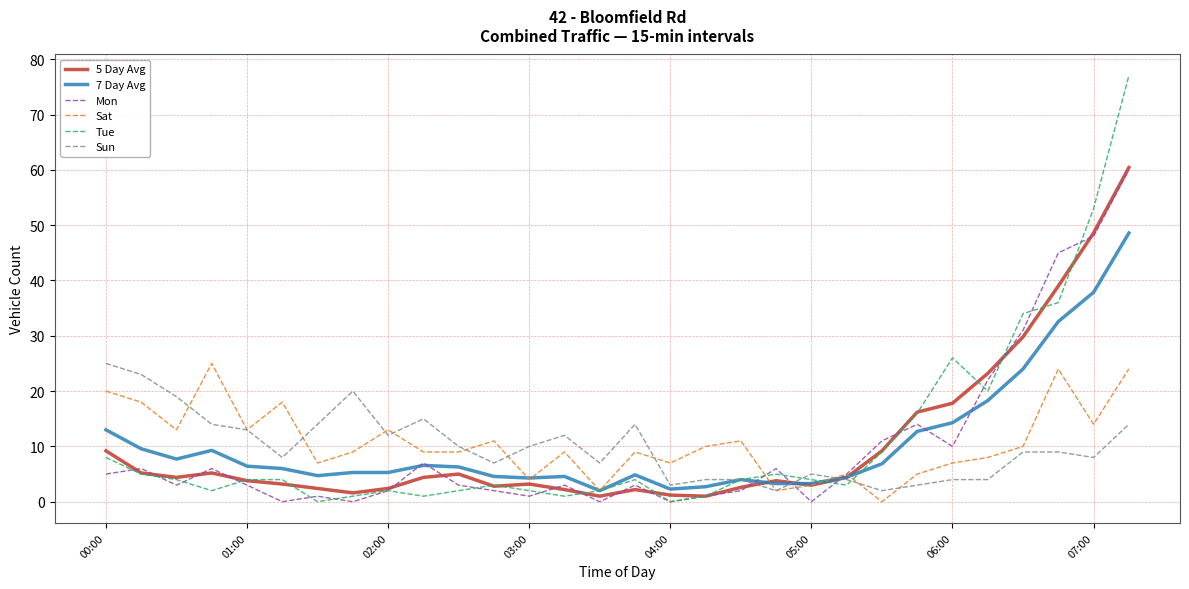

What is the greatest value displayed?

77.0